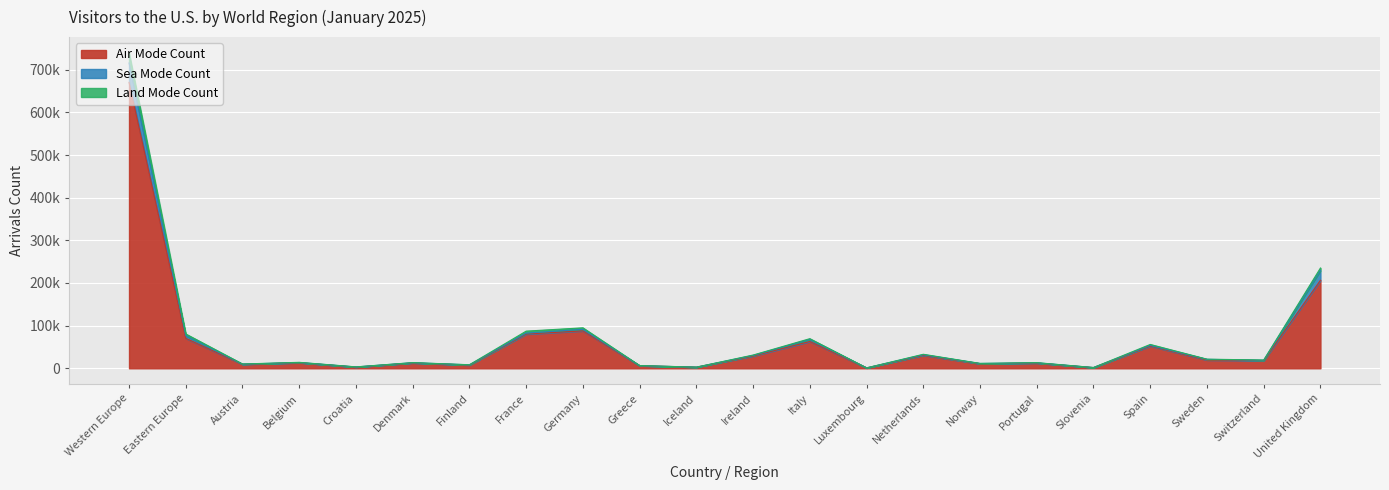

True or false: Sea Mode Count has a value of 50503 at France.

False